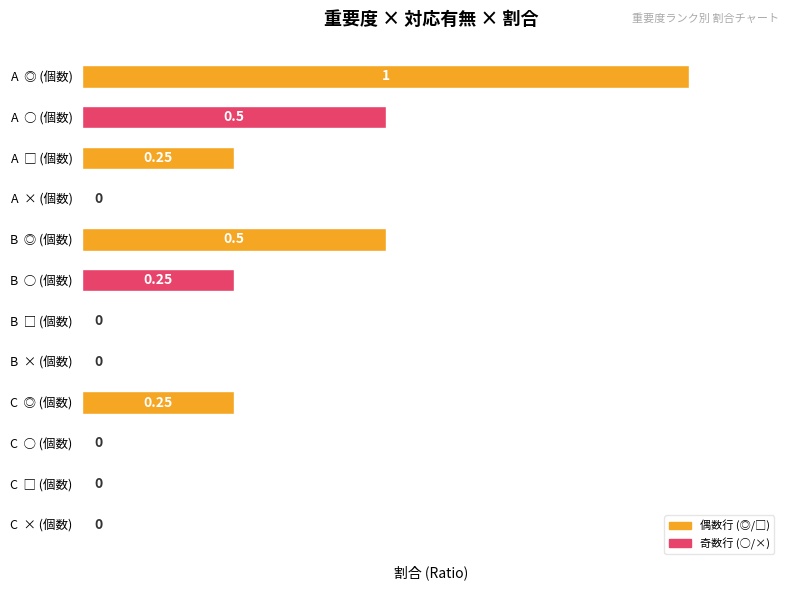

Which category has the highest value across all series?

A  ◎ (個数)